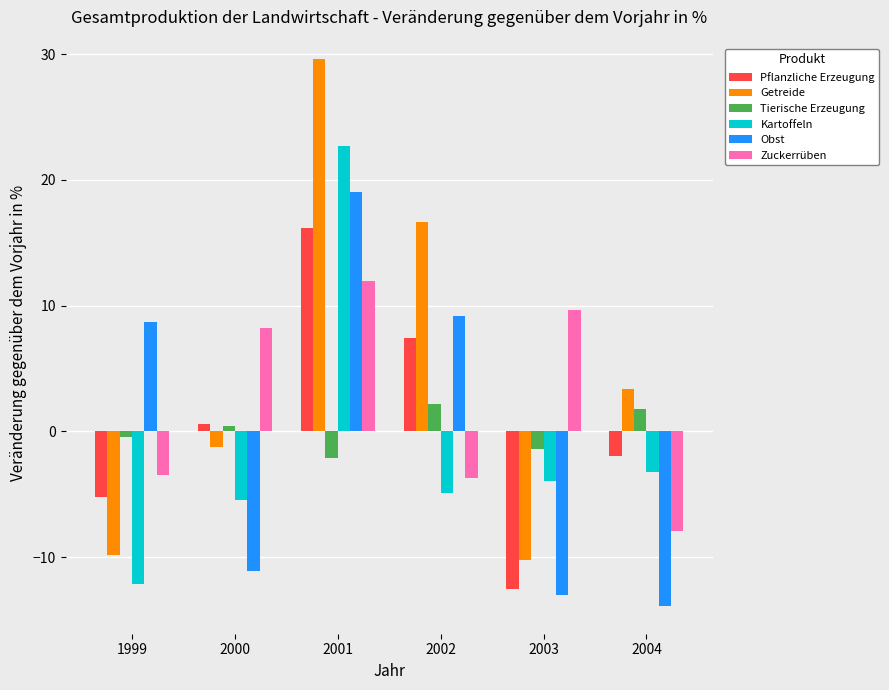

How many bars are there in each group?

6